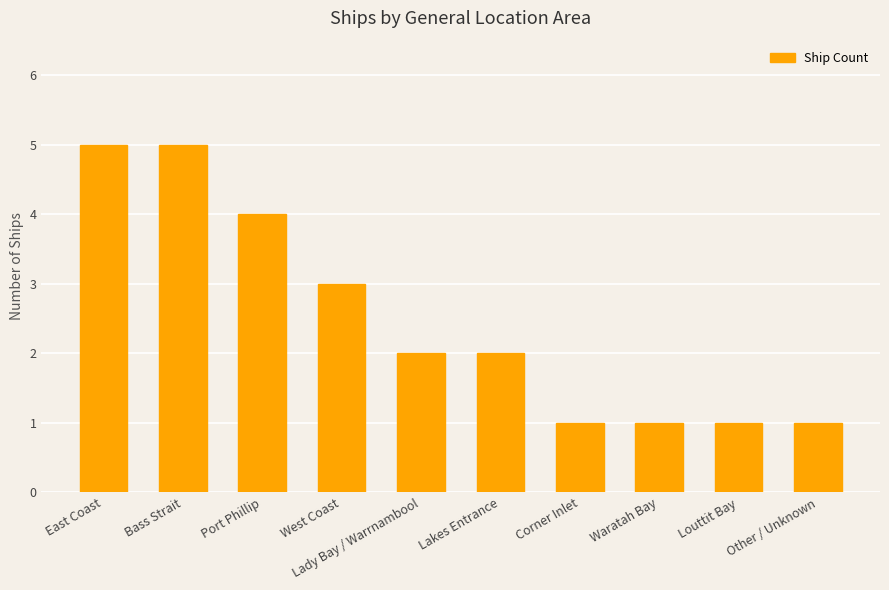

What is the change in value from Lakes Entrance to Louttit Bay?

-1